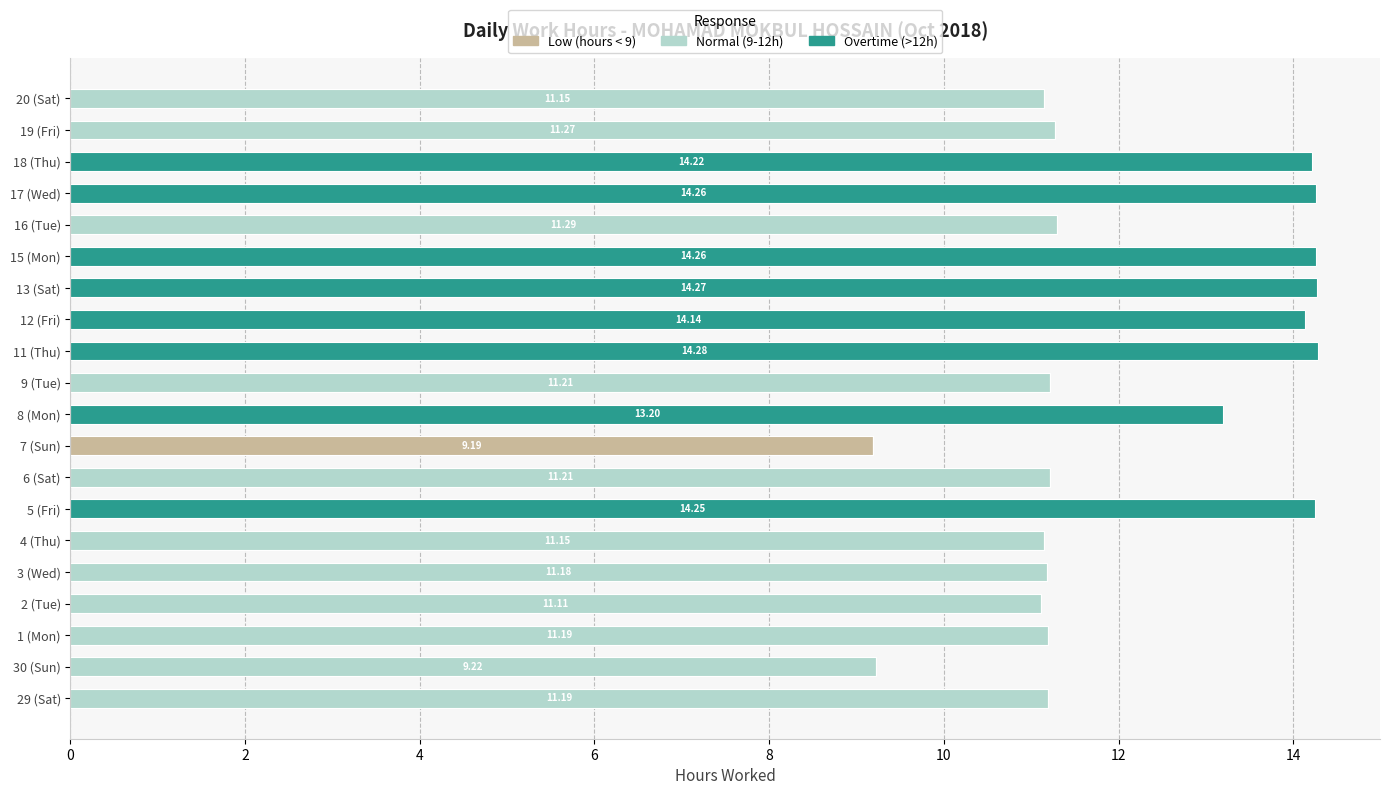

What is the sum of all Low (hours < 9) values?

9.2